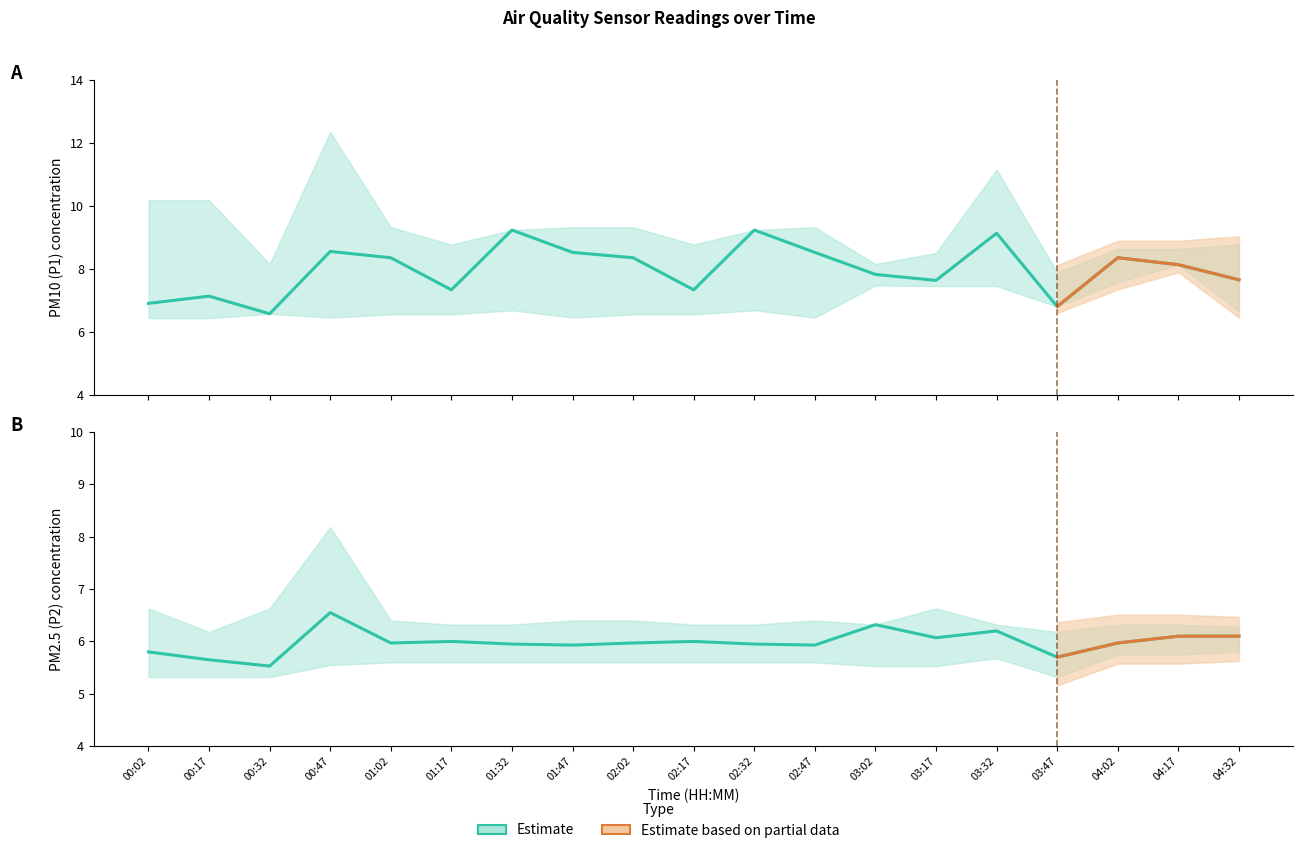

Where is the first local minimum for P2_upper?

00:17